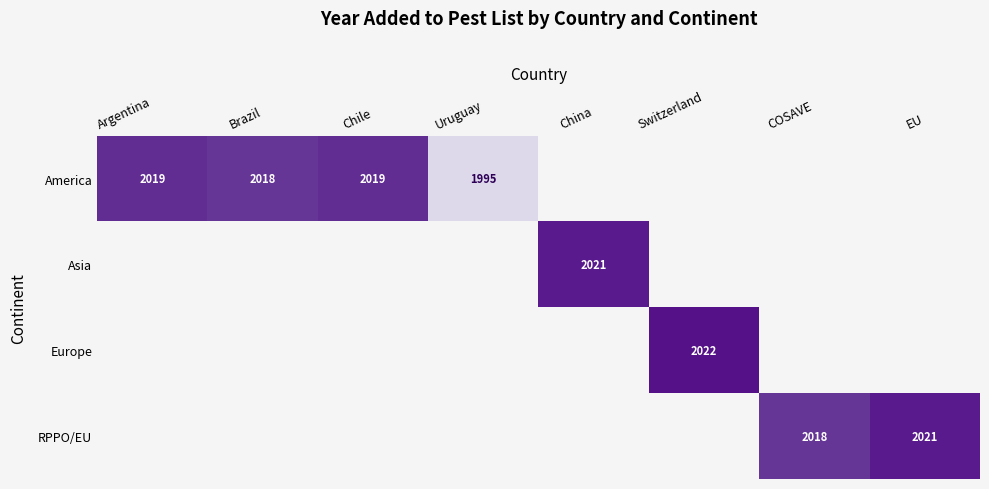

True or false: America has a value of 501 at Brazil.

False